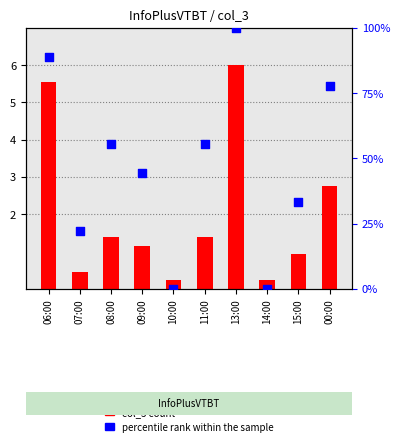

At which category is the sum across all series the highest?

13:00